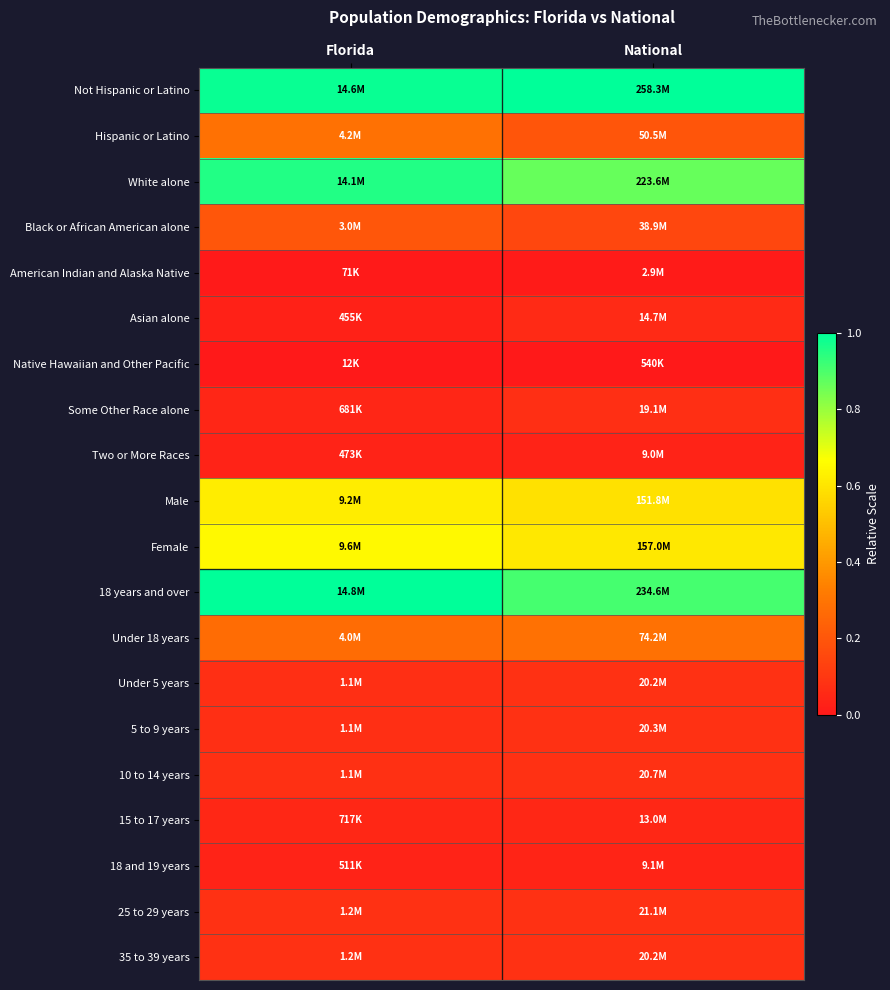

How many distinct data groups are displayed?

20